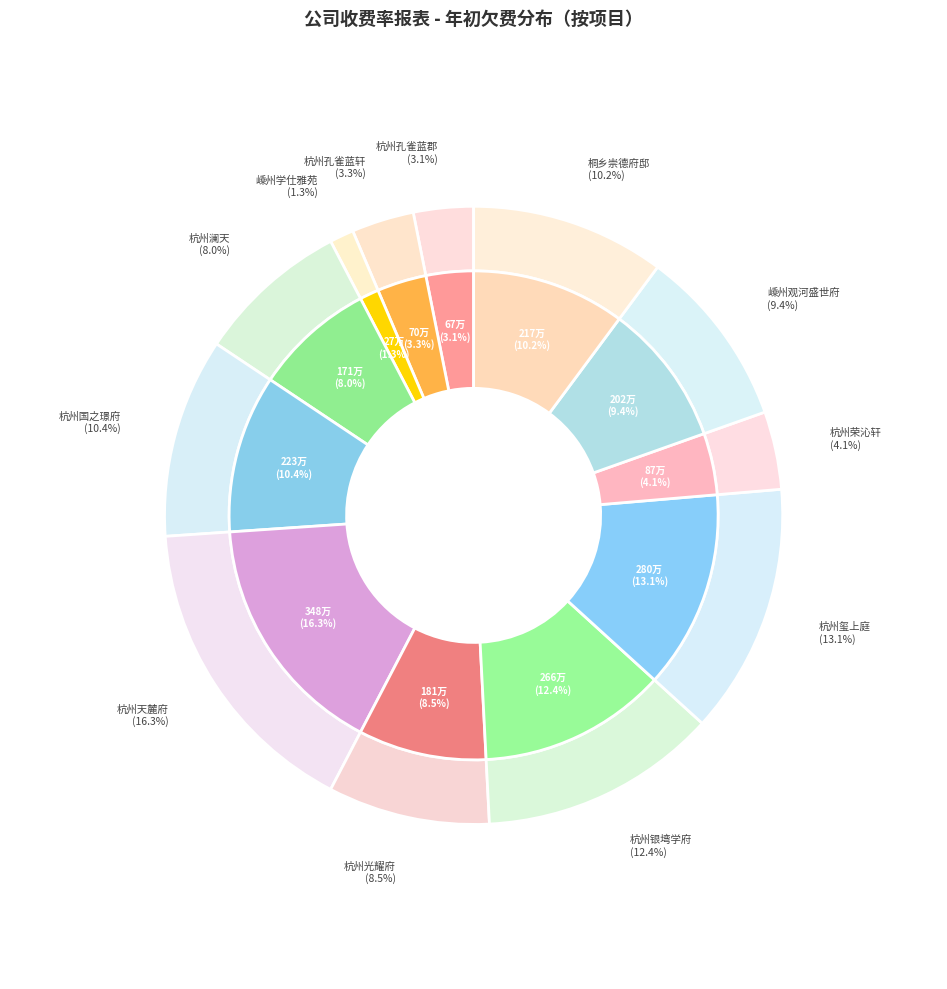

True or false: 杭州澜天 accounts for 8% of the total.

True